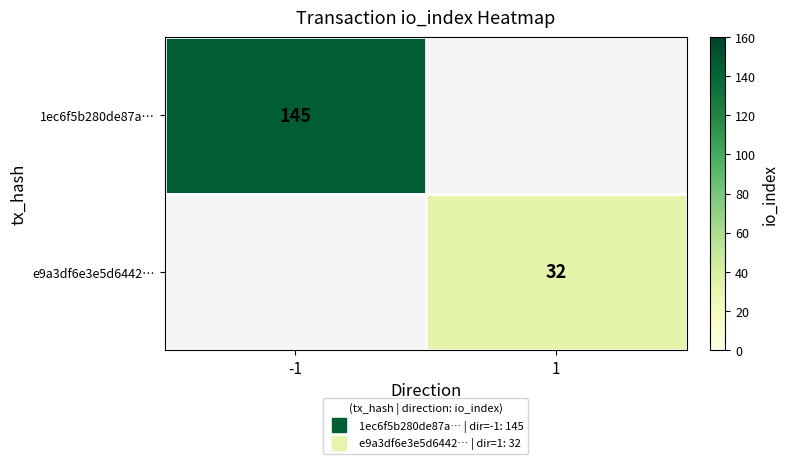

At how many categories does at least one series exceed 53?

1